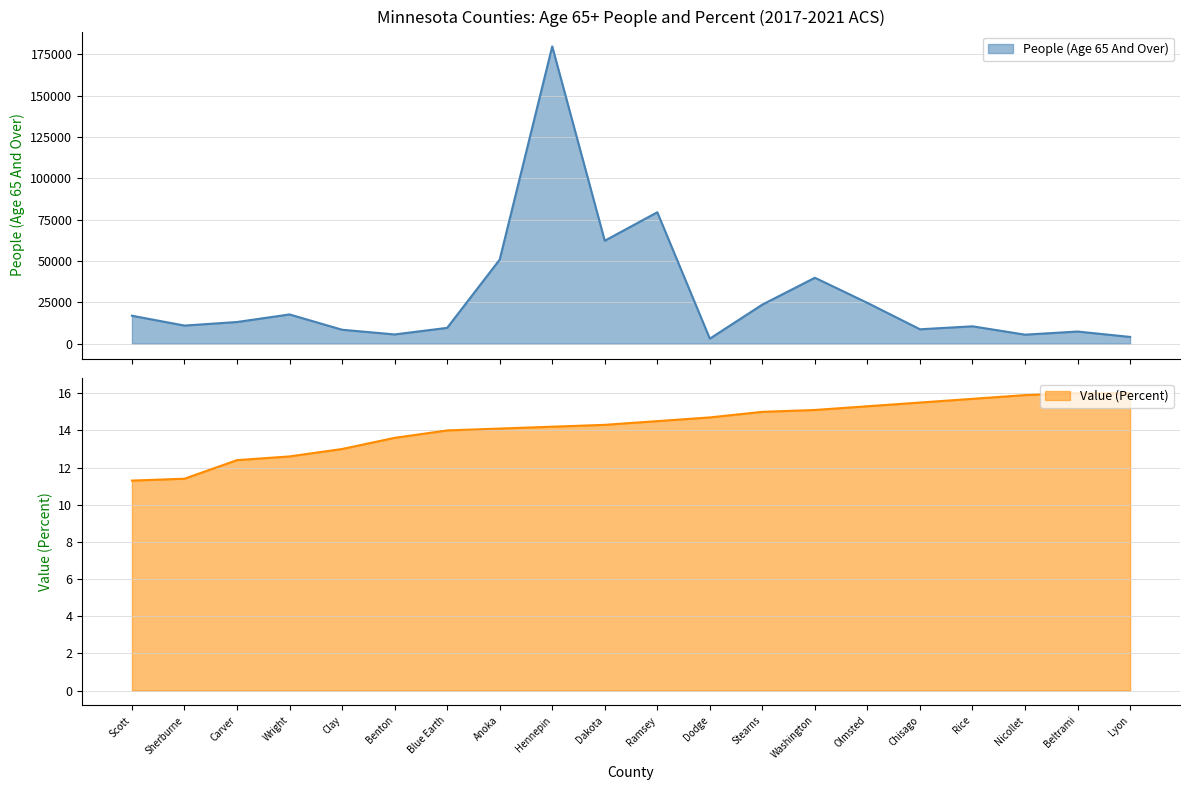

What is the total value across all series at Nicollet?

5470.9